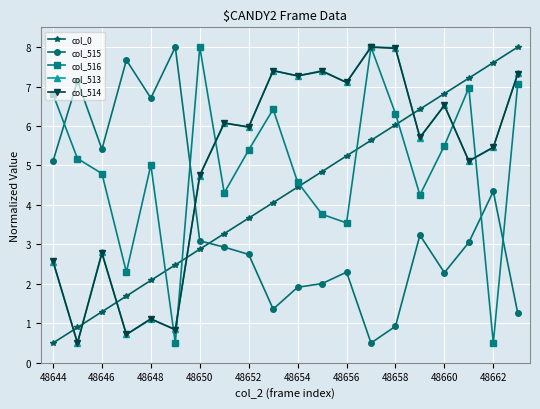

True or false: col_0 has more than 1 interior local peaks.

False